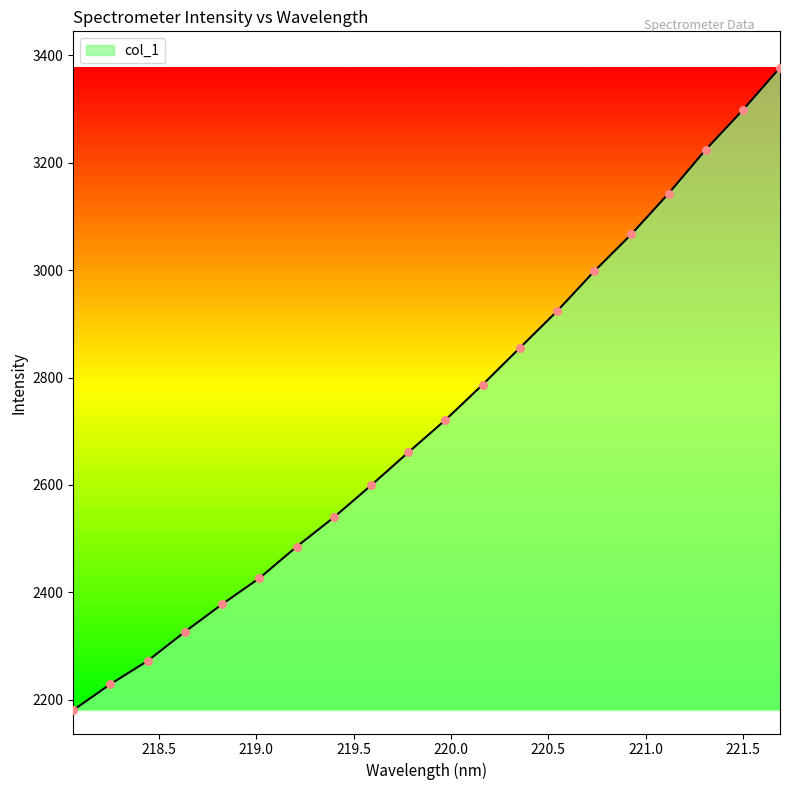

What is the difference between the maximum and minimum values?

1195.5